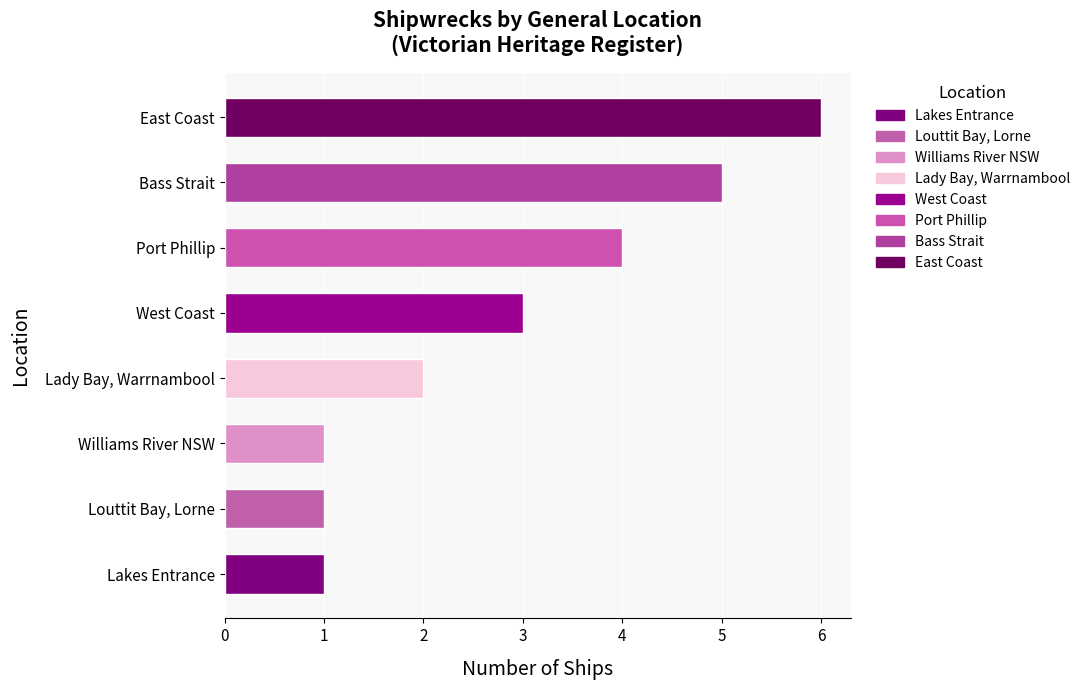

At which category does the chart reach its peak across all series?

East Coast